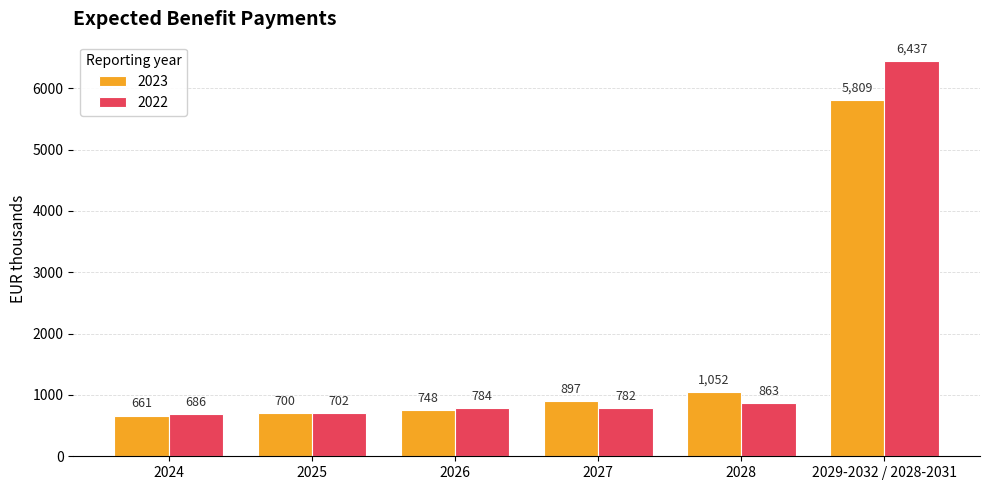

How many values in the 2022 series are below 784?

3